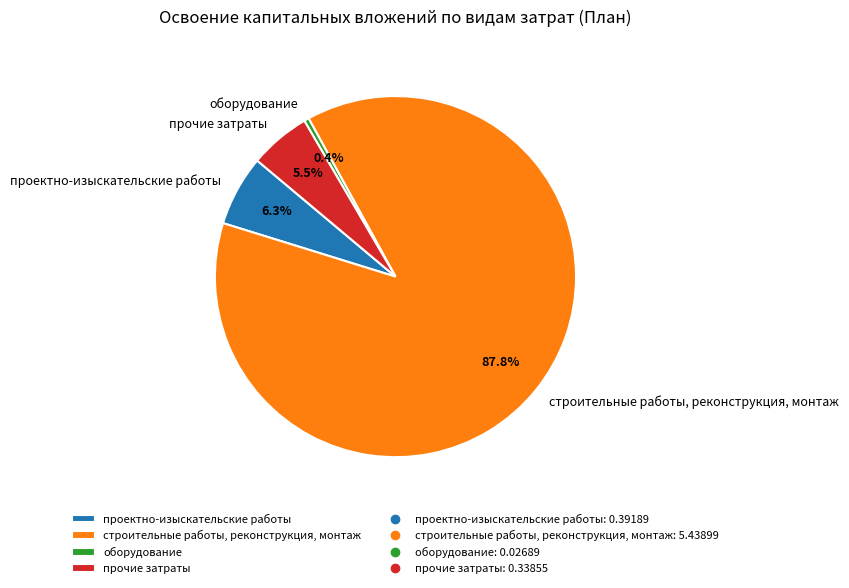

Which category has the biggest portion of the pie?

строительные работы, реконструкция, монтаж